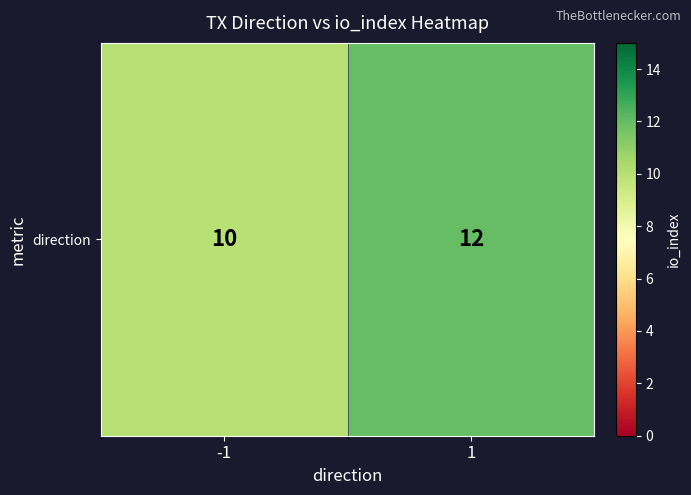

List the labels in order of value, smallest first.

-1, 1